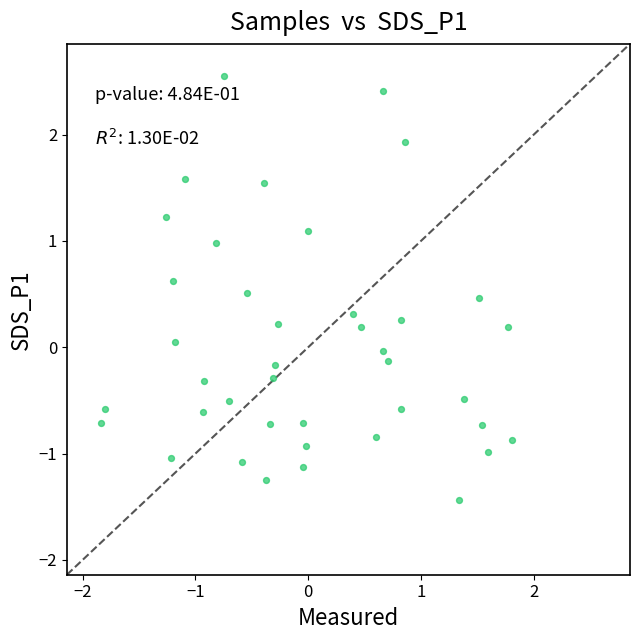

What is the range of Y values (max minus min)?

4.0